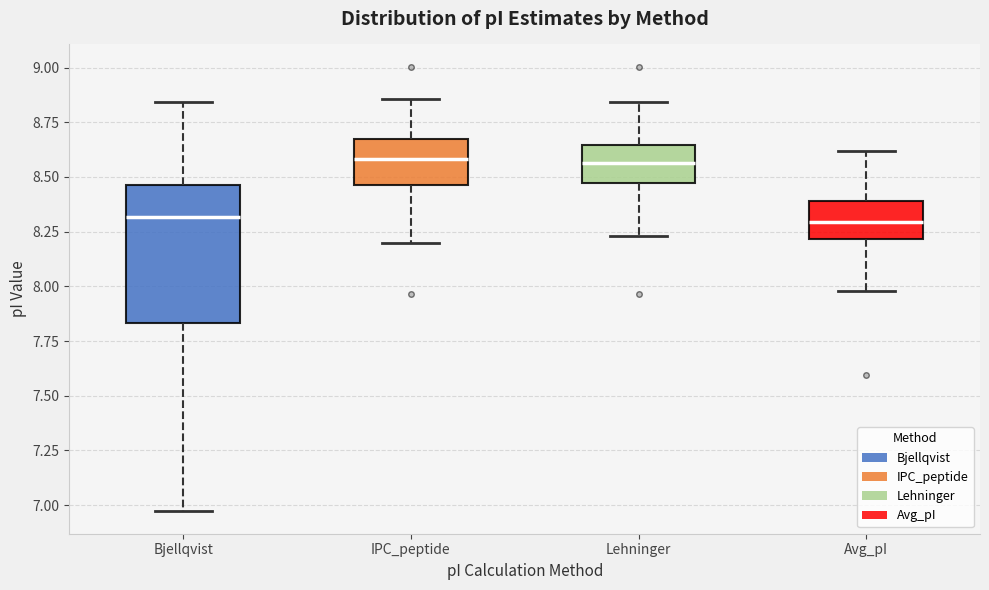

Where does the lower whisker of the box for IPC_peptide end on the y-axis? The values are not printed on the chart, so give them approximately, as read against the axis.

8.20